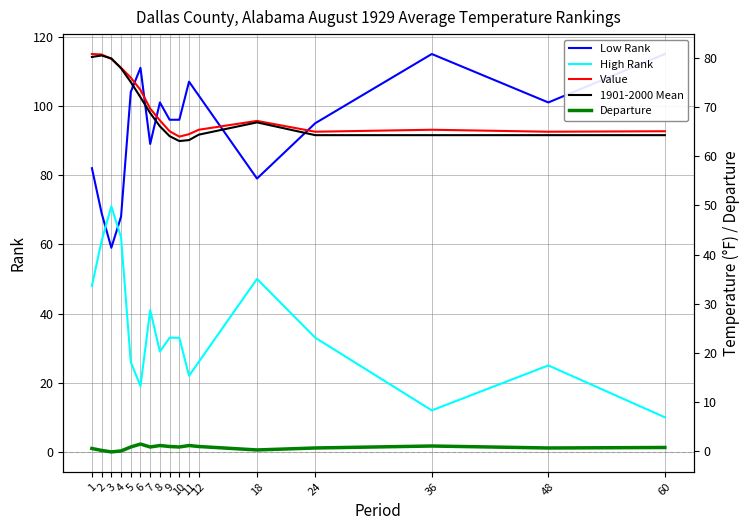

True or false: Value and Departure cross at least once.

False